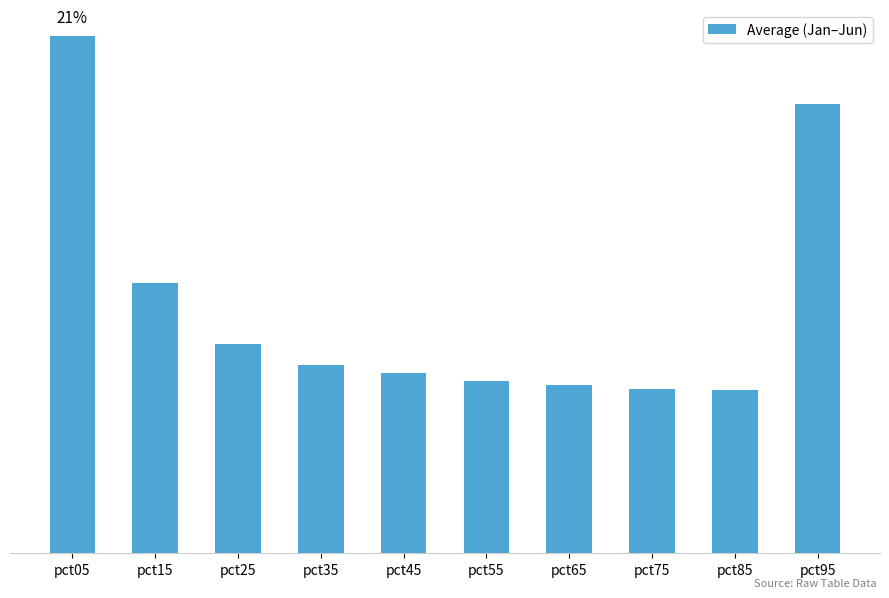

Are the bars horizontal?

No